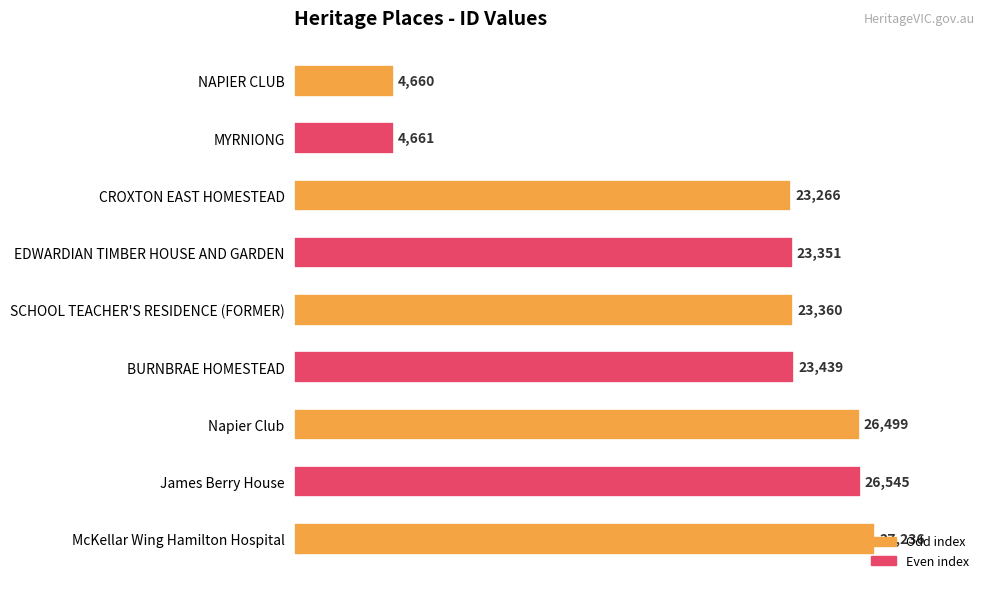

Approximately how many times larger is the value at McKellar Wing Hamilton Hospital compared to NAPIER CLUB?

5.8